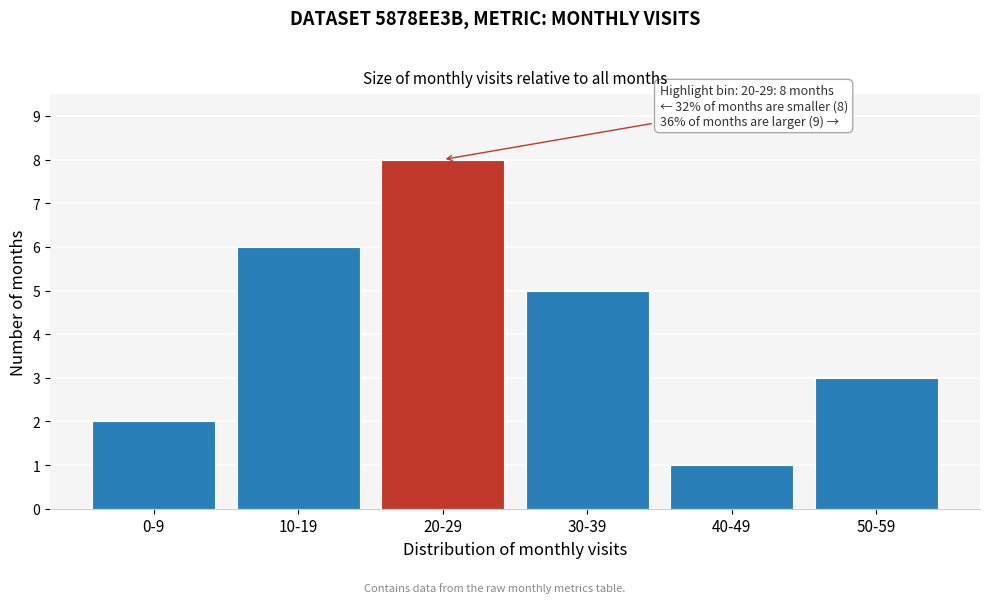

Reading left to right, list all the values displayed in this chart.

2	6	8	5	1	3